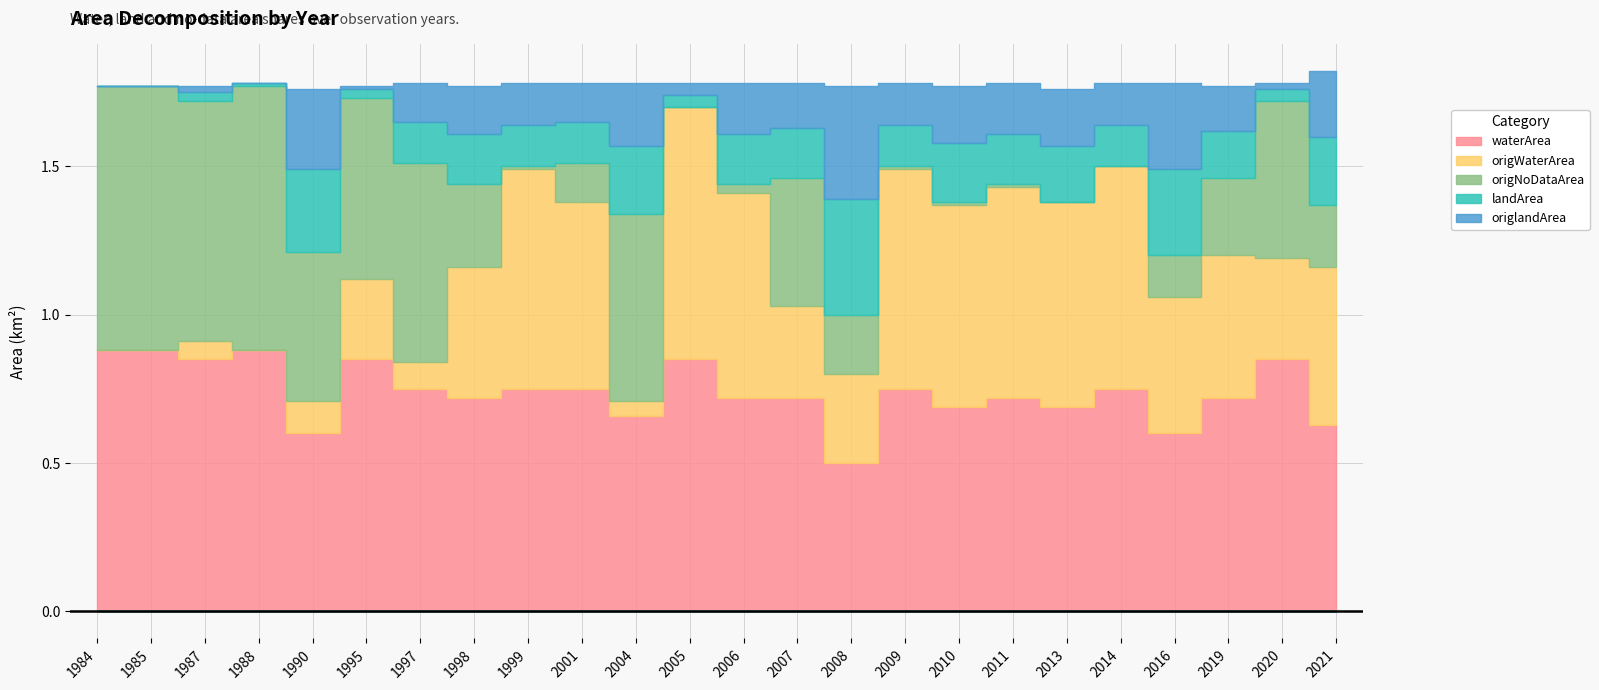

What is the maximum value for origNoDataArea?

0.9